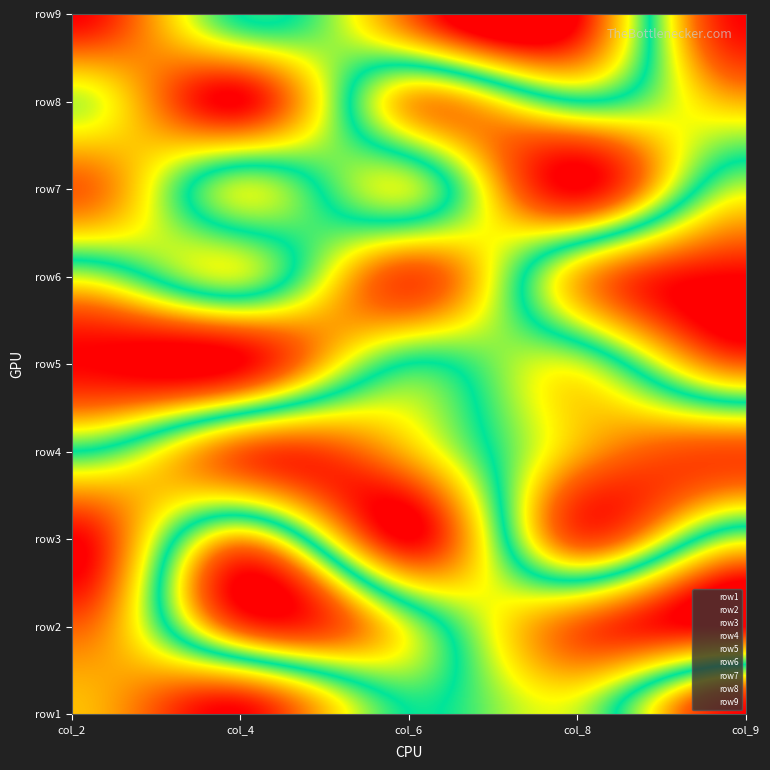

Reading left to right, extract all data points from this chart.

row1: 0=3	1=1	2=5	3=4	4=9
row2: 0=2	1=8	2=6	3=2	4=1
row3: 0=1	1=7	2=1	3=8	4=4
row4: 0=5	1=2	2=3	3=7	4=8
row5: 0=9	1=9	2=5	3=6	4=2
row6: 0=6	1=4	2=8	3=3	4=1
row7: 0=2	1=6	2=4	3=9	4=4
row8: 0=4	1=1	2=7	3=5	4=7
row9: 0=1	1=5	2=2	3=1	4=9